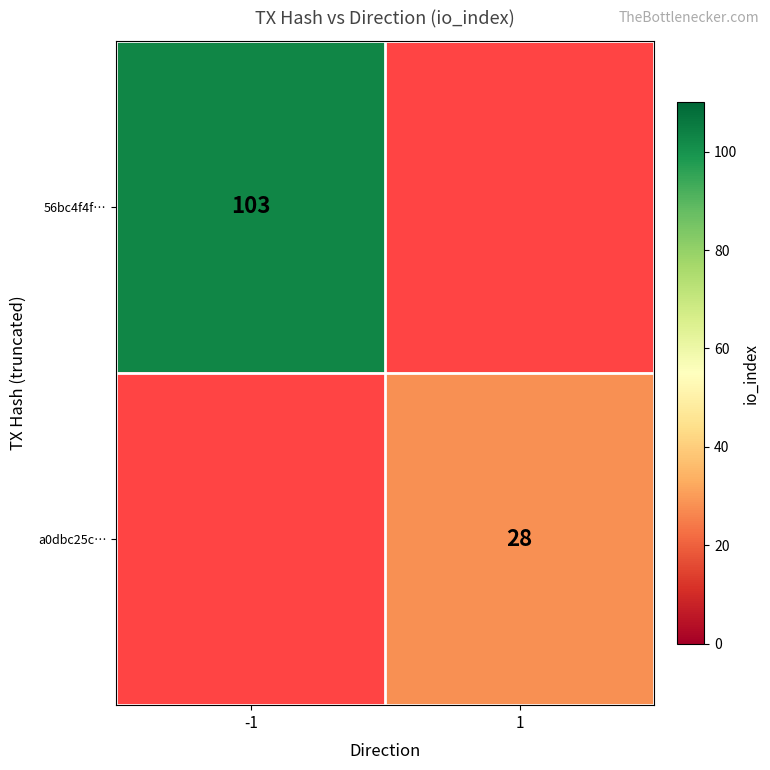

True or false: 56bc4f4f… has a value of 103 at -1.

True